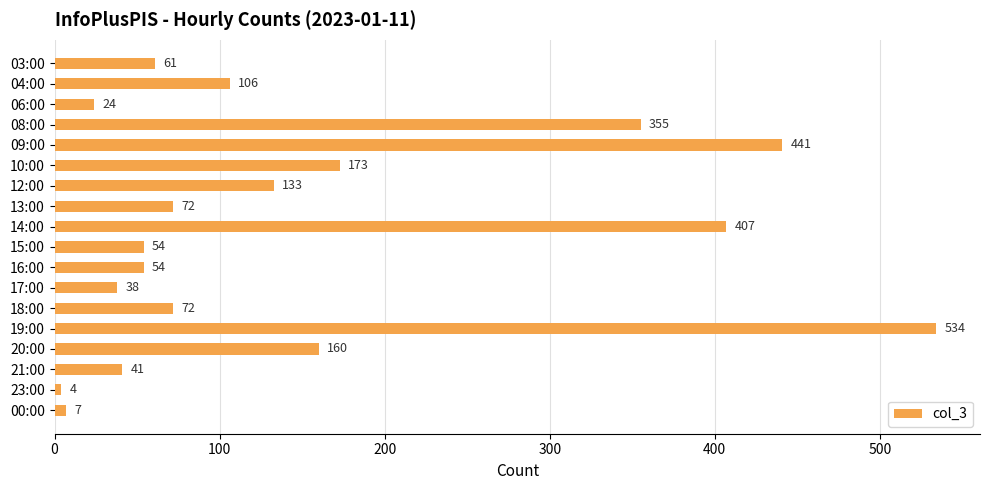

What is the sum of the values at 13:00 and 00:00?

79